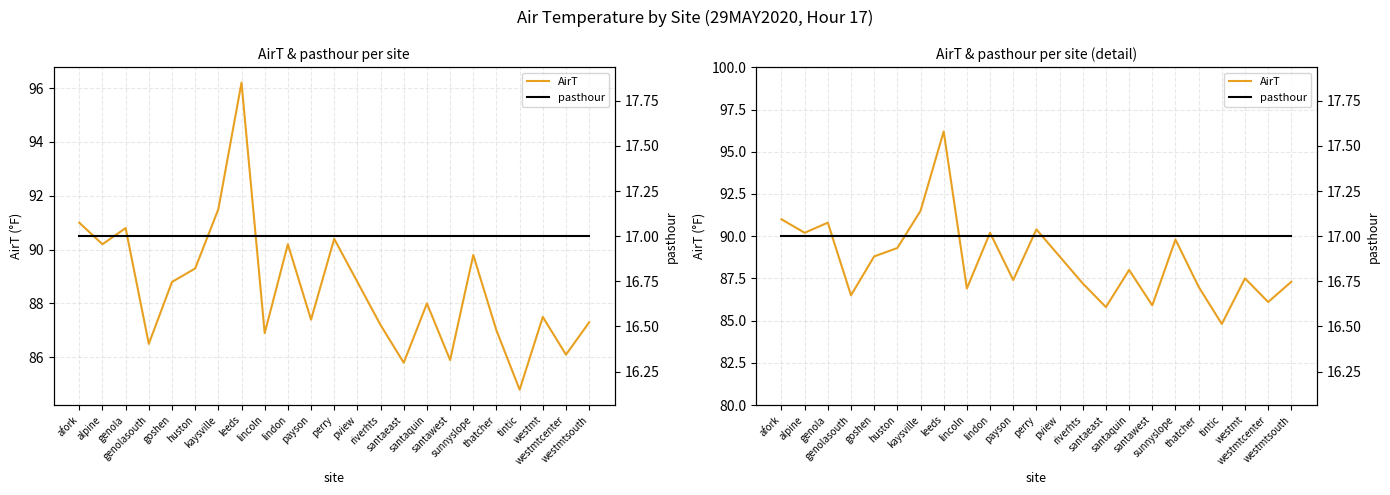

At which category does the chart reach its peak across all series?

leeds